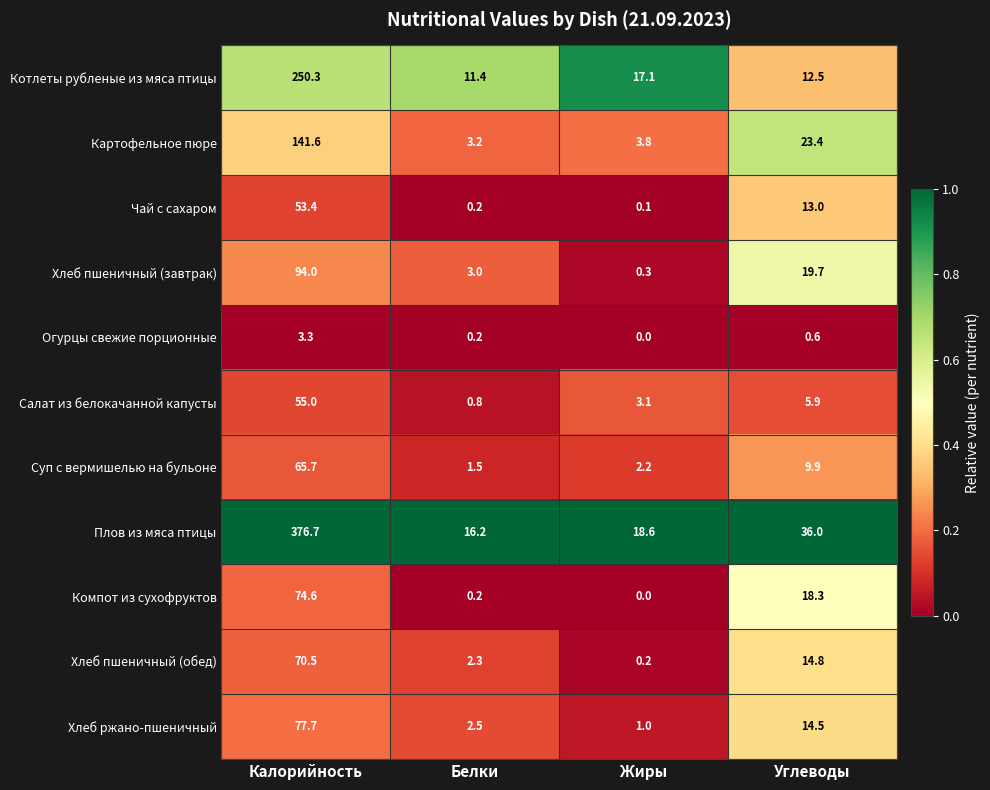

Read the Хлеб ржано-пшеничный value at Жиры.

1.0